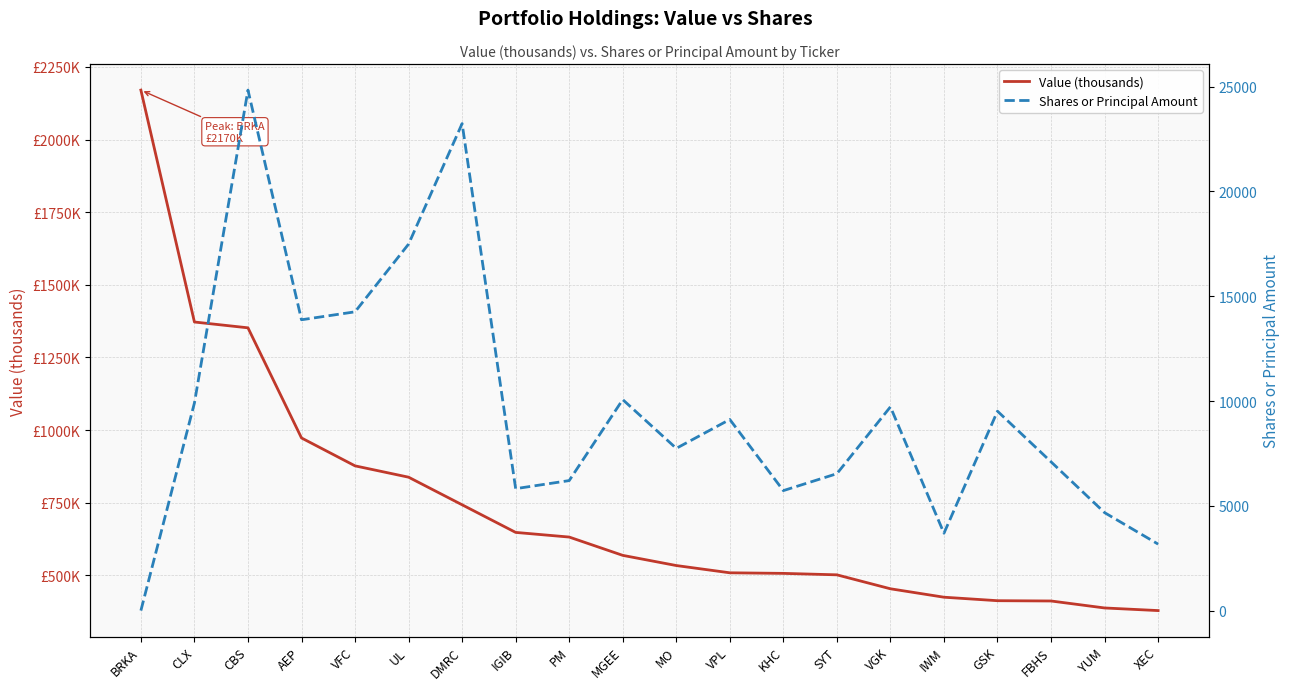

What is the greatest value displayed?

2170000